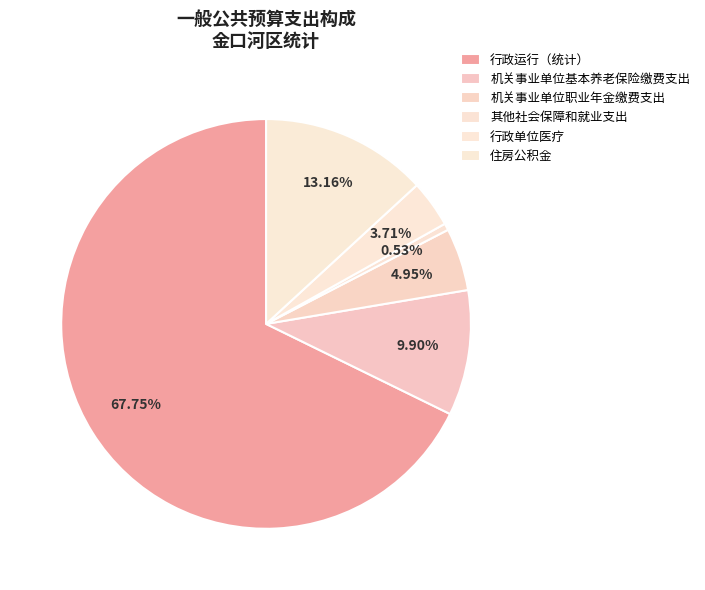

What is the majority slice?

行政运行（统计）